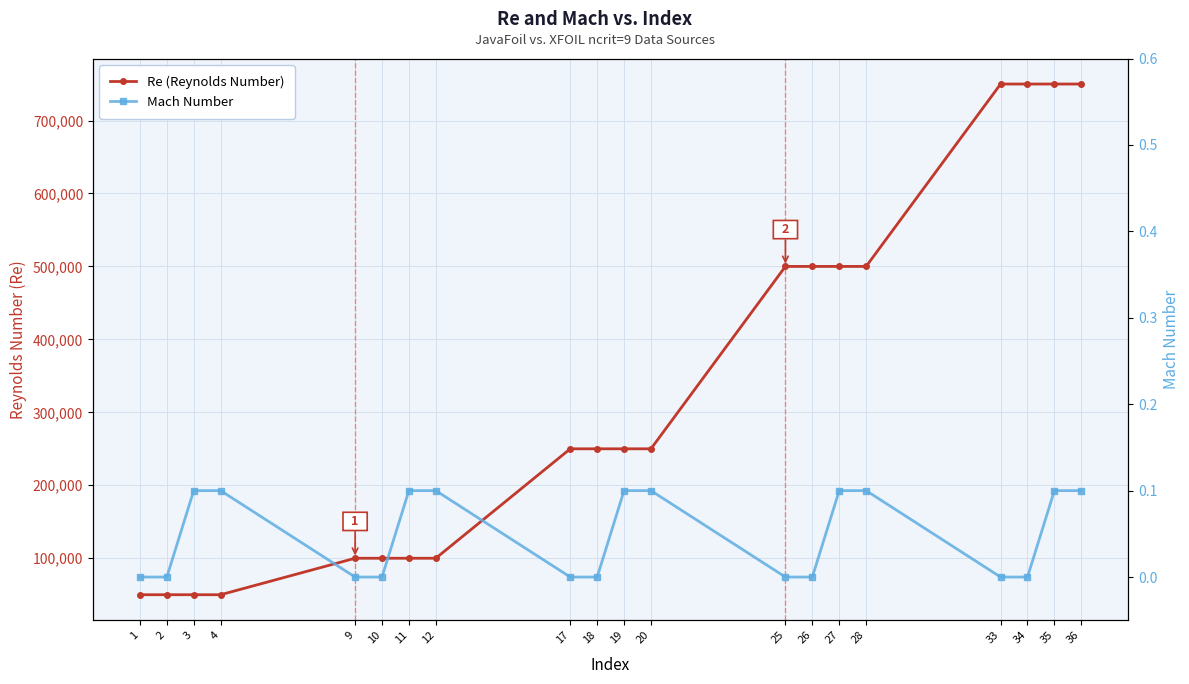

At how many categories does at least one series exceed 209750?

12